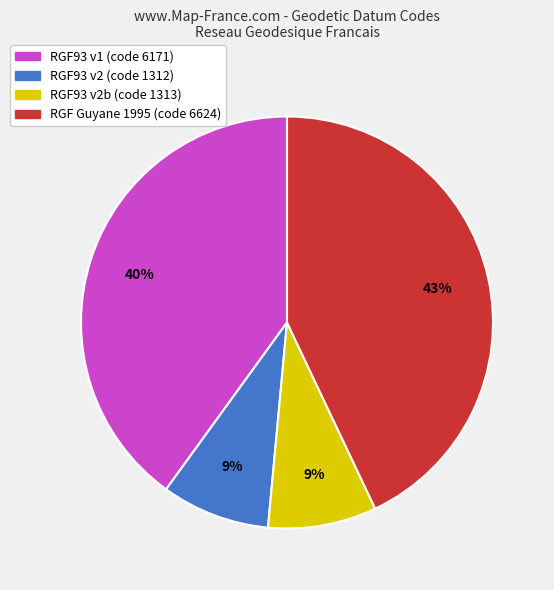

To the nearest percent, what is the average slice percentage?

25%